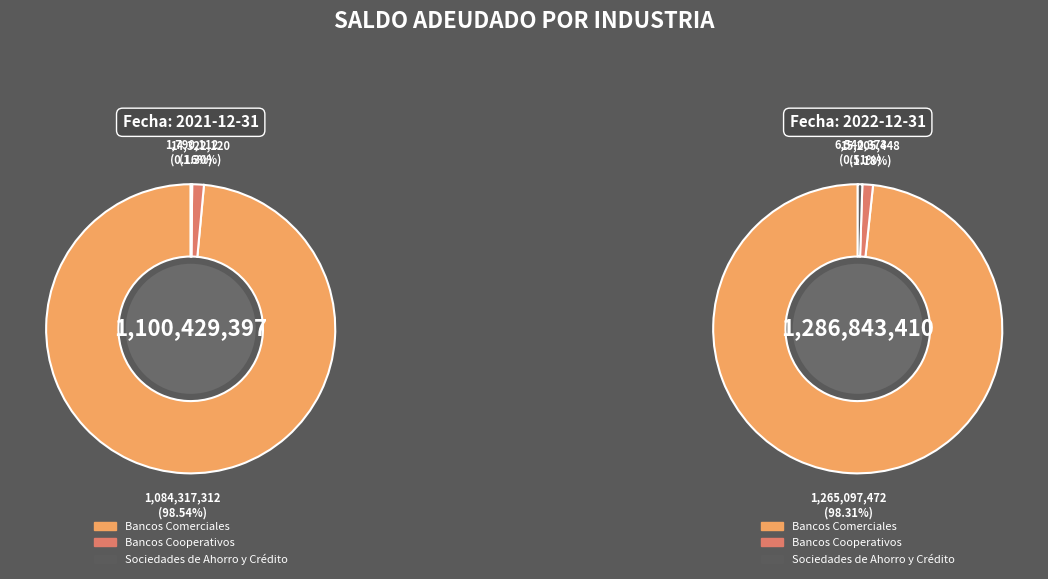

Is it true that Bancos Cooperativos is 1% of the pie?

True